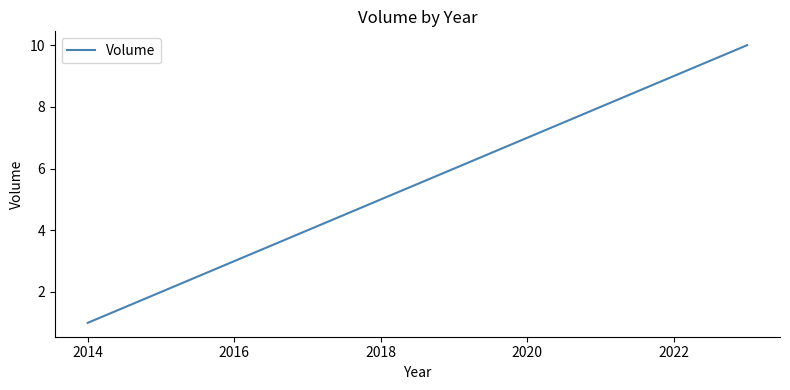

How many lines are shown in the chart?

1